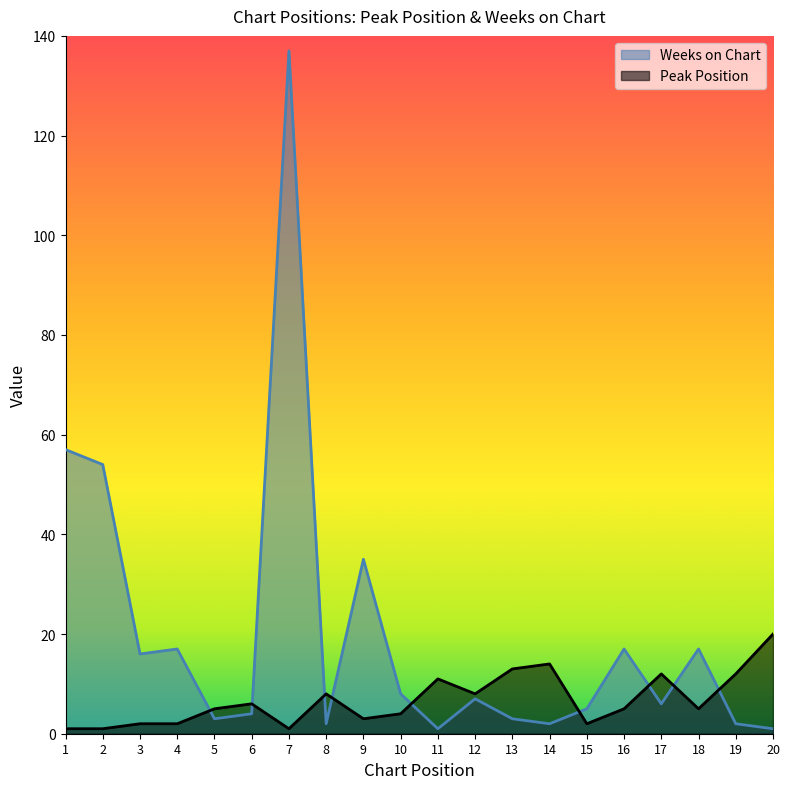

How many distinct data groups are displayed?

2